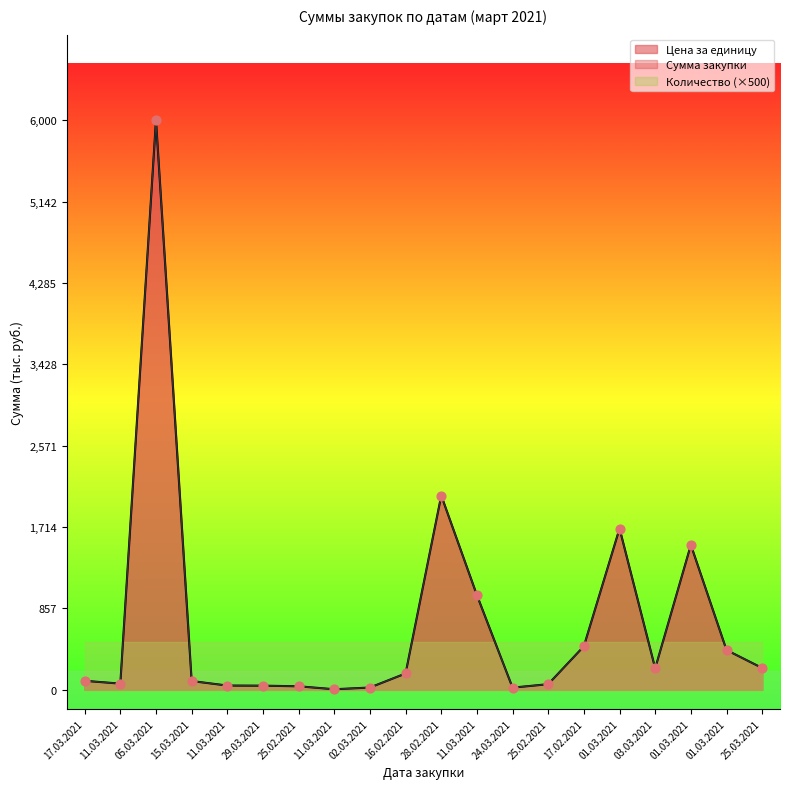

Is the value of Цена за единицу at 25.02.2021 greater than the value of Сумма закупки at 03.03.2021?

No